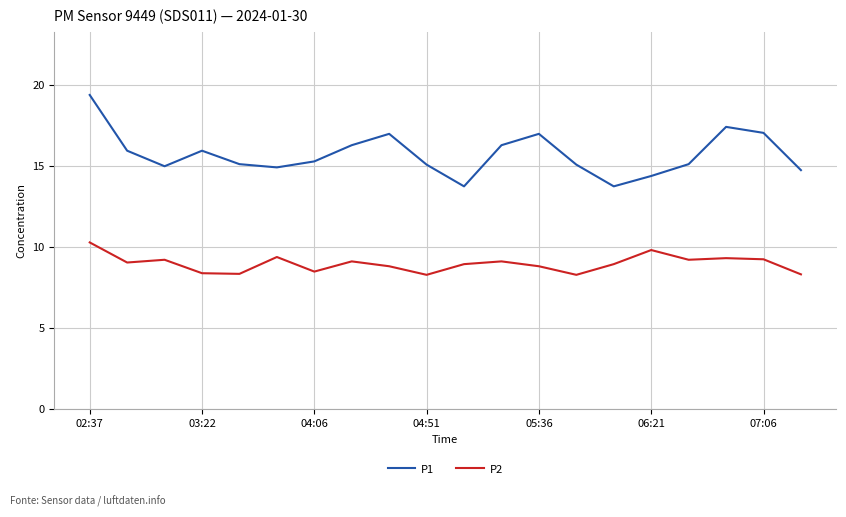

Rank the series by their maximum value, from highest to lowest.

P1, P2